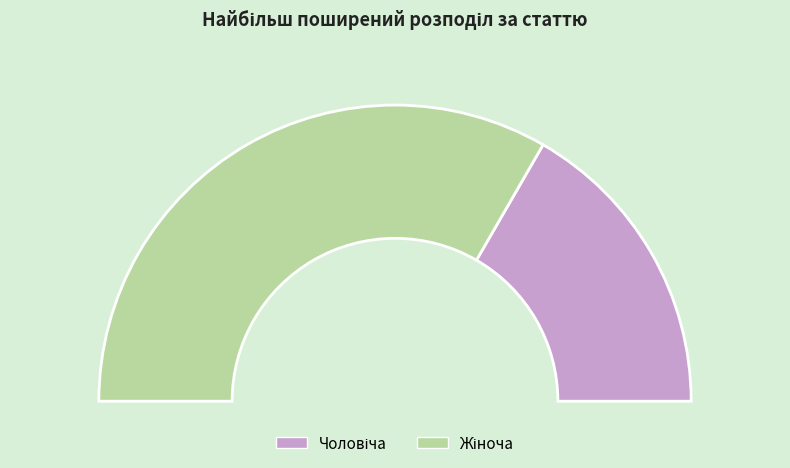

Which category has the smallest portion of the pie?

Чоловіча